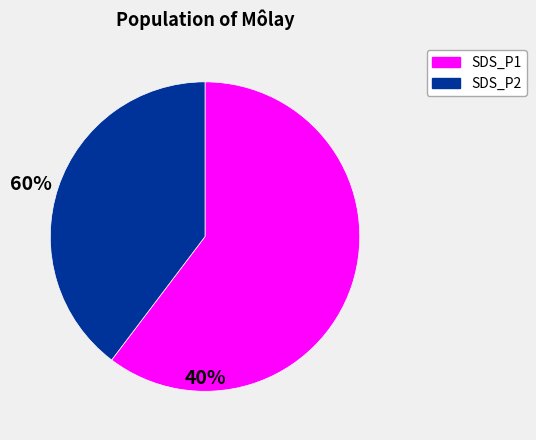

Is there a majority slice in this chart?

Yes